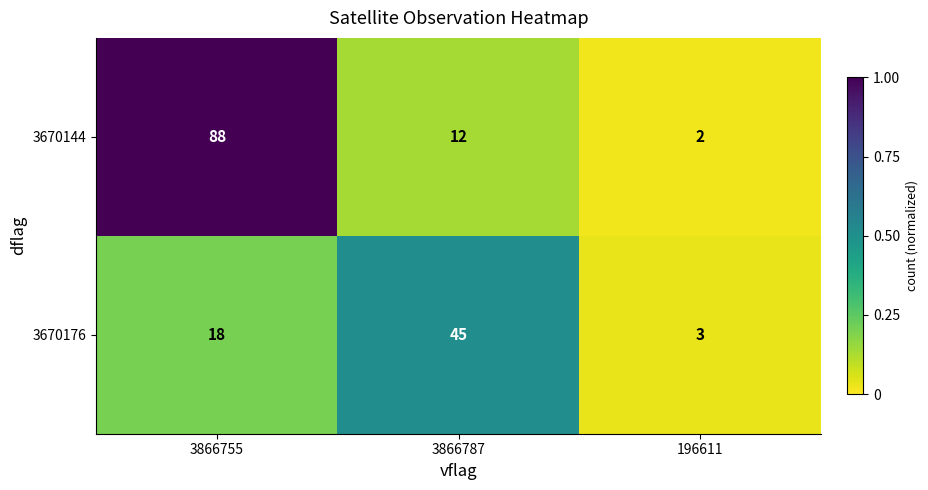

Reading left to right, what are all the values shown in this chart?

3670144: 88	12	2
3670176: 18	45	3